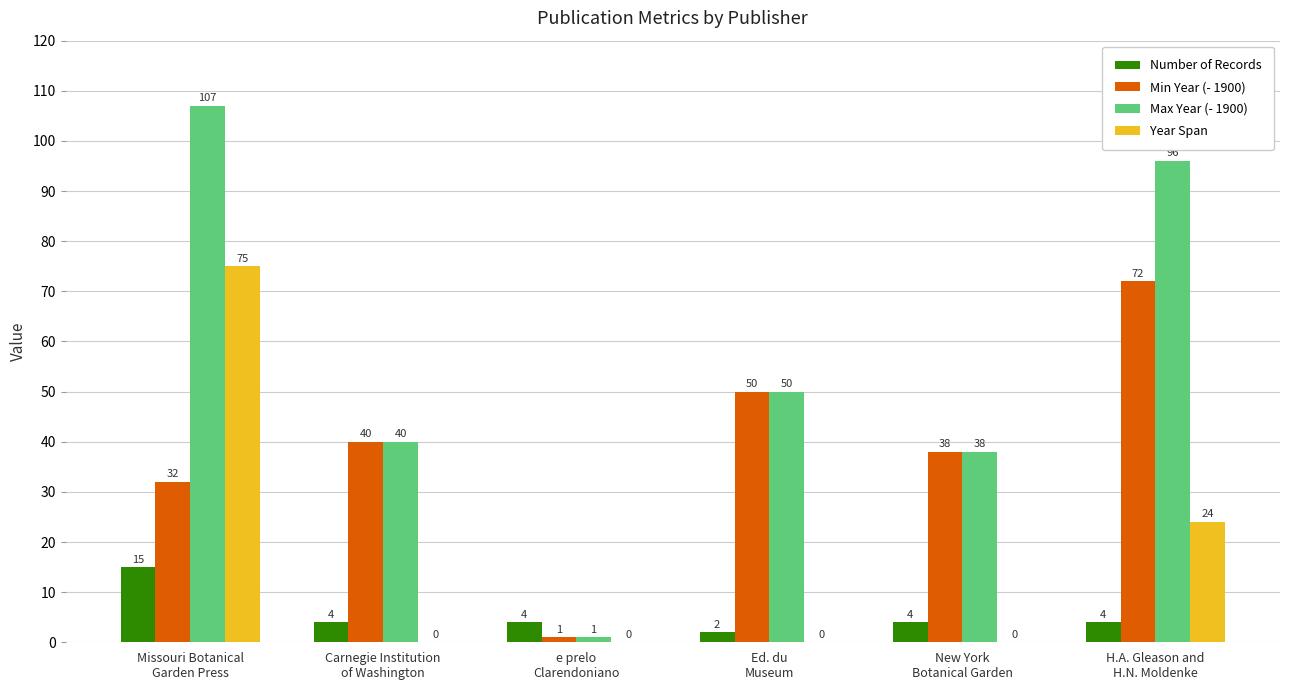

Reading left to right, what are all the values shown in this chart?

Number of Records: 15	4	4	2	4	4
Min Year (- 1900): 32	40	1	50	38	72
Max Year (- 1900): 107	40	1	50	38	96
Year Span: 75	0	0	0	0	24